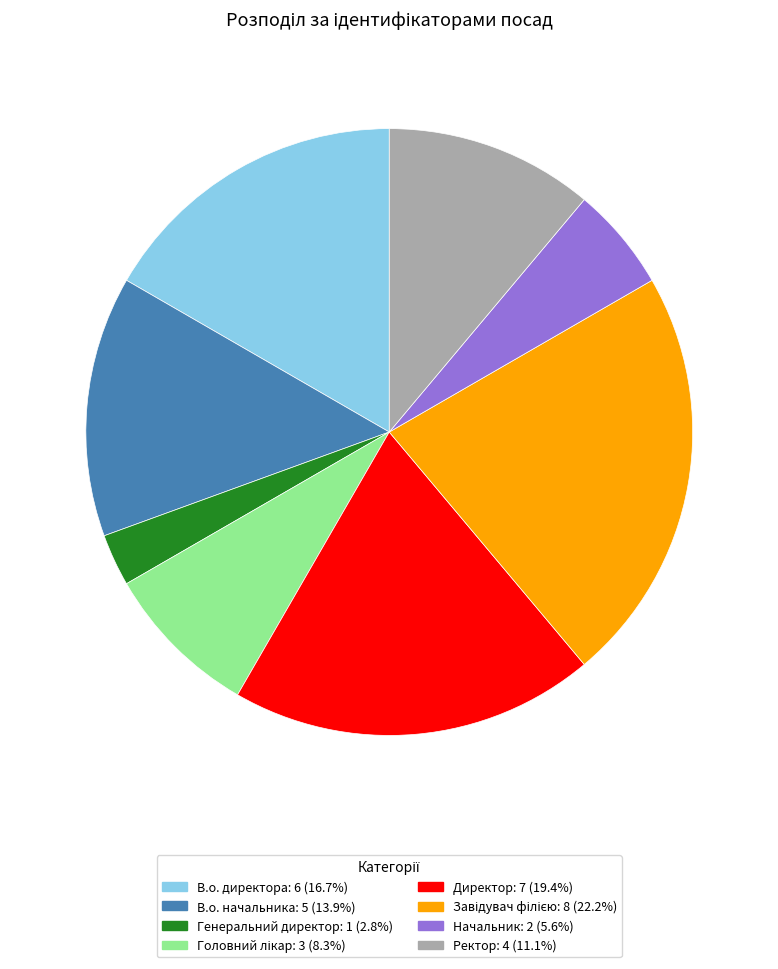

Do В.о. начальника and Ректор together represent more than half of the pie?

No